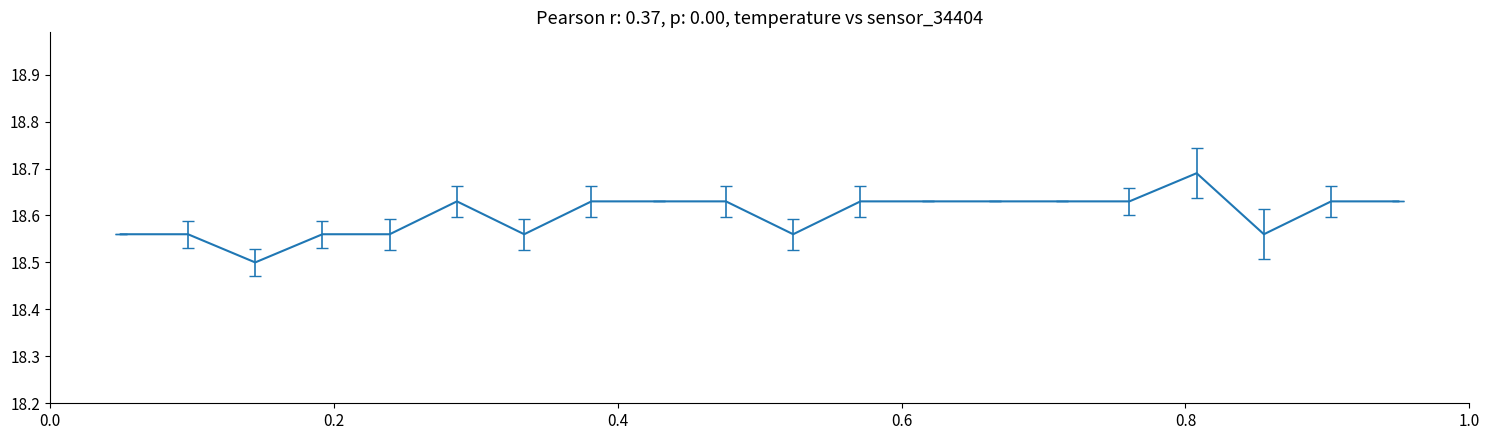

How many lines are shown in the chart?

1